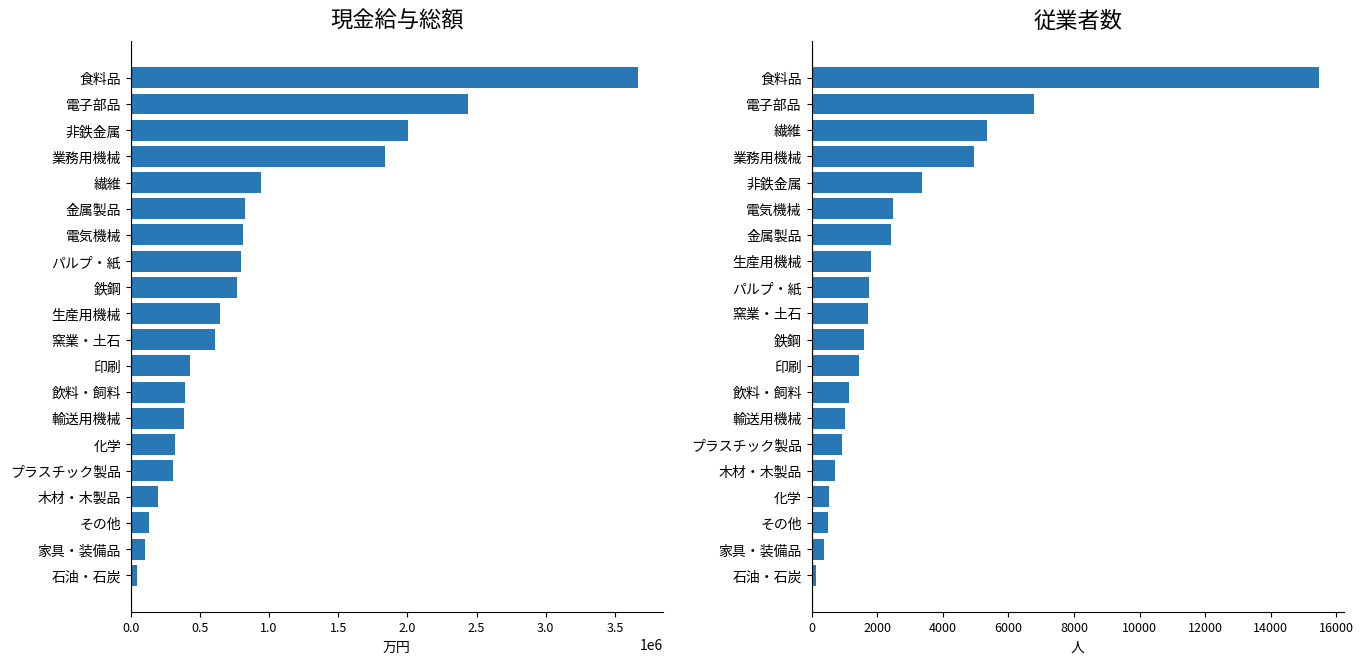

Where does the 従業者数 series first go above 1723?

パルプ・紙